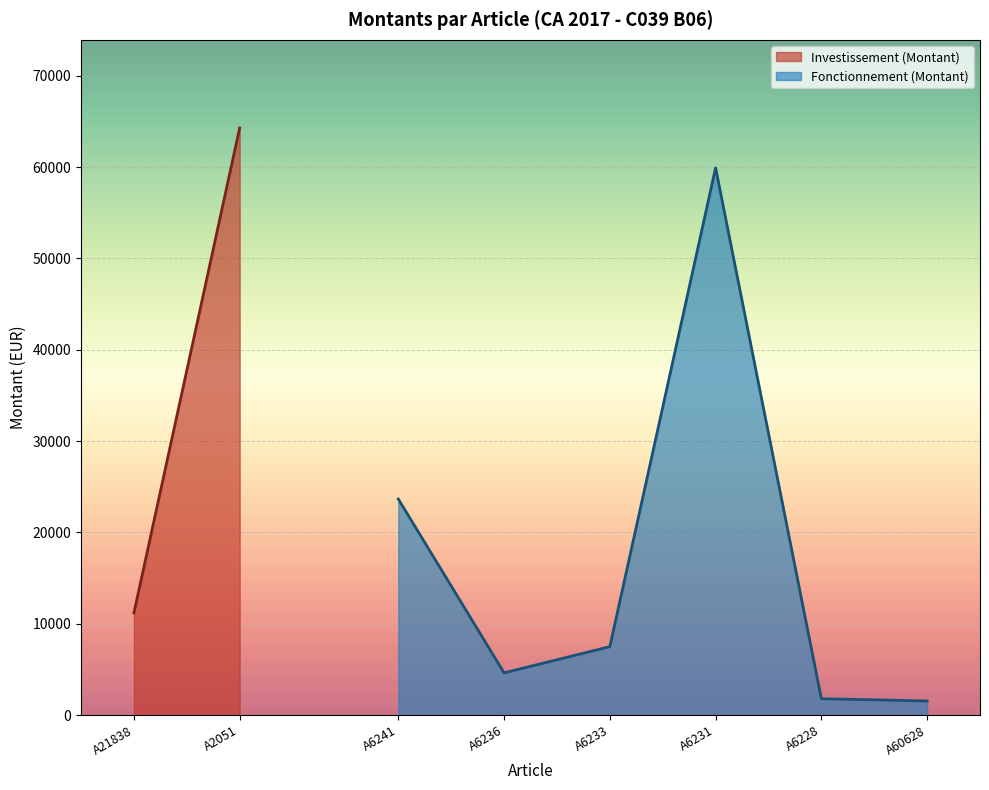

The value of Fonctionnement (Montant) at A6233 is 4979.0. True or false?

False